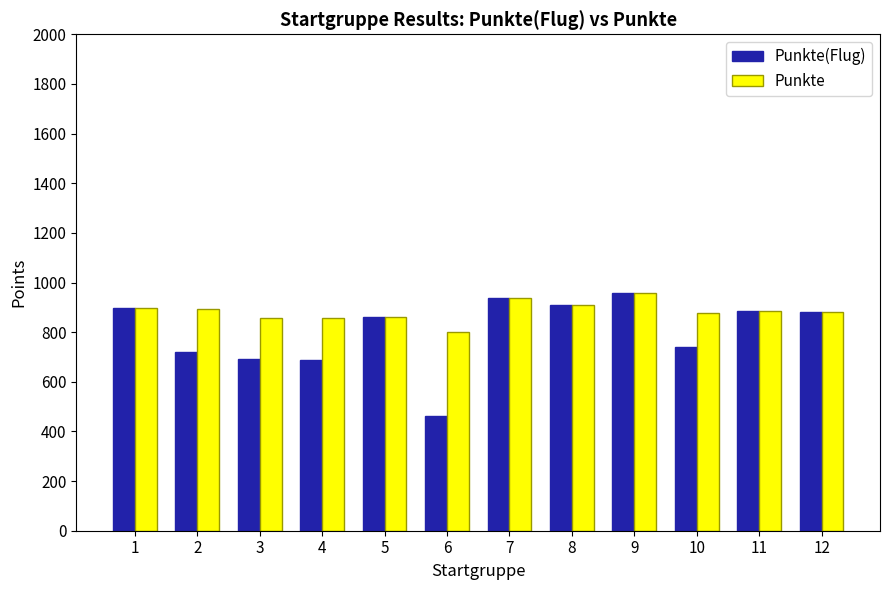

What are all the series names shown in the legend?

Punkte(Flug), Punkte